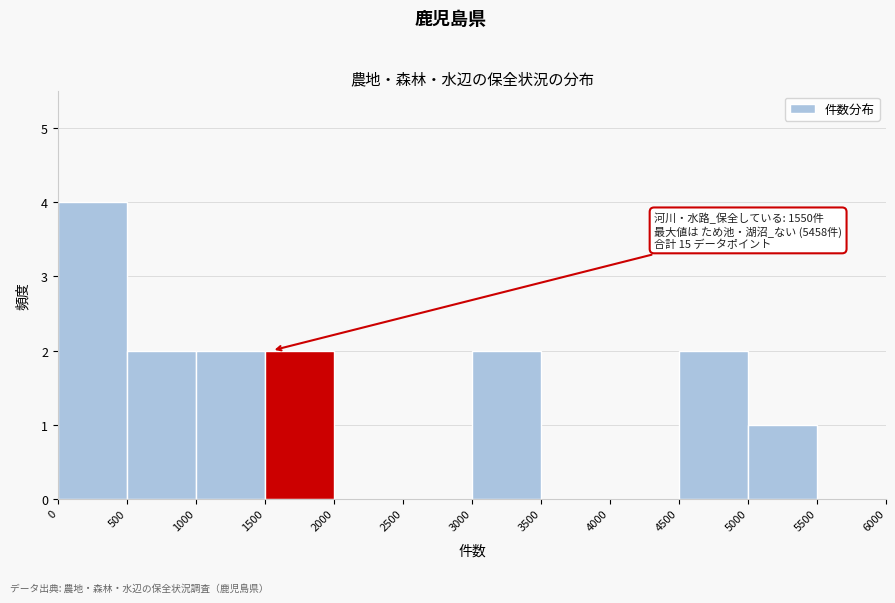

Which range on the x-axis has the tallest bar?

0 to 500